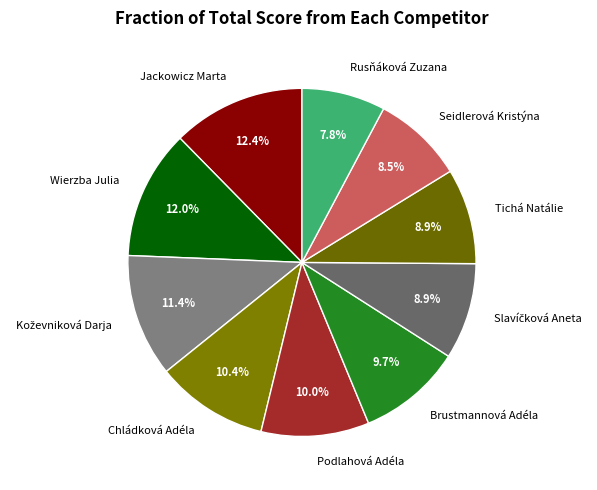

What is the smallest slice in the pie chart?

Rusňáková Zuzana